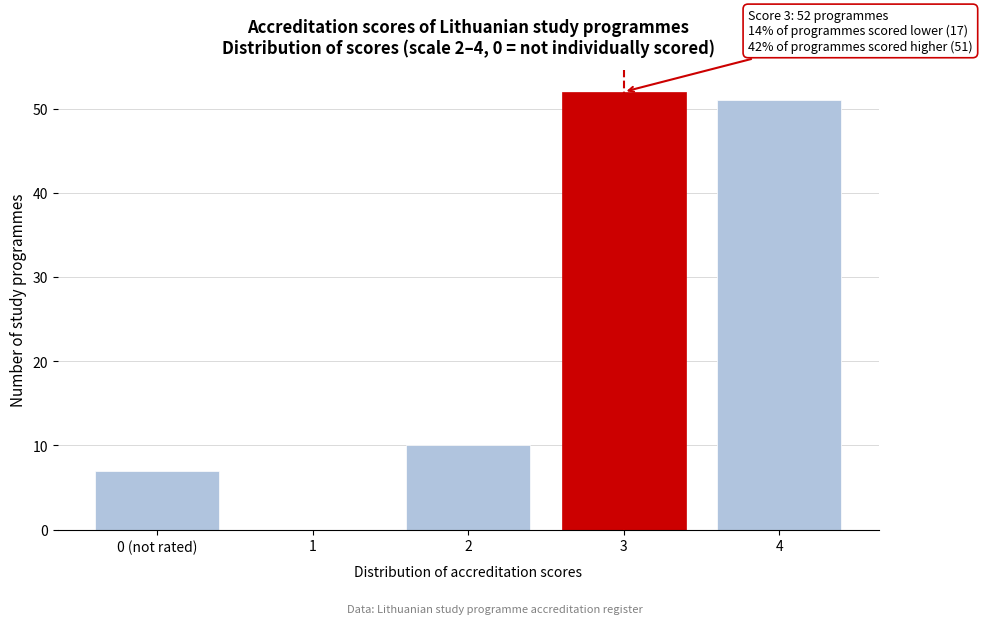

Reading right to left, extract all data points from this chart.

4=51	3=52	2=10	1=0	0 (not rated)=7